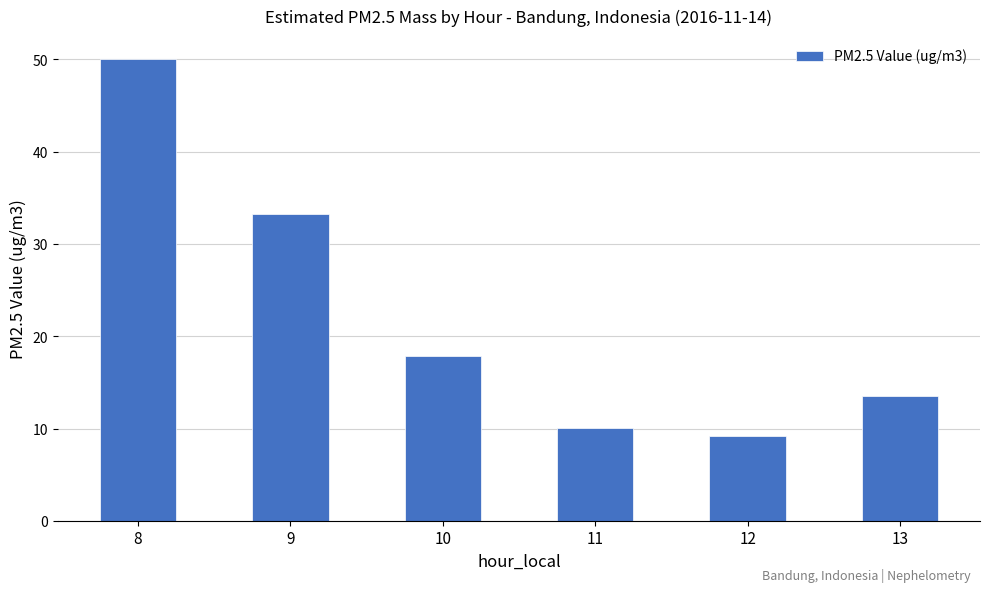

List the labels in order of value, smallest first.

12, 11, 13, 10, 9, 8